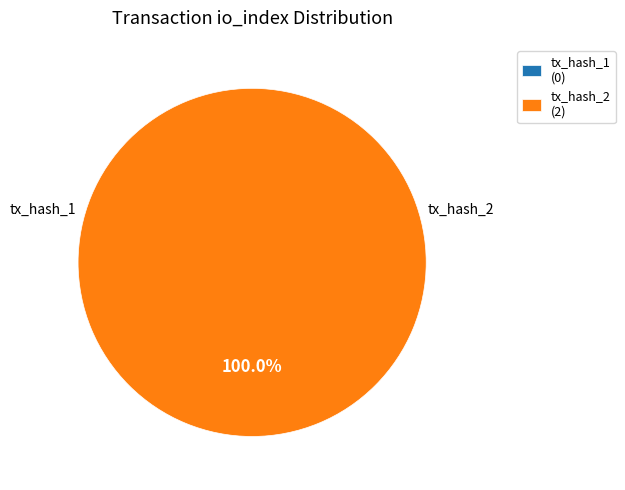

What is the smallest slice in the pie chart?

direction=-1 (io_index=0)